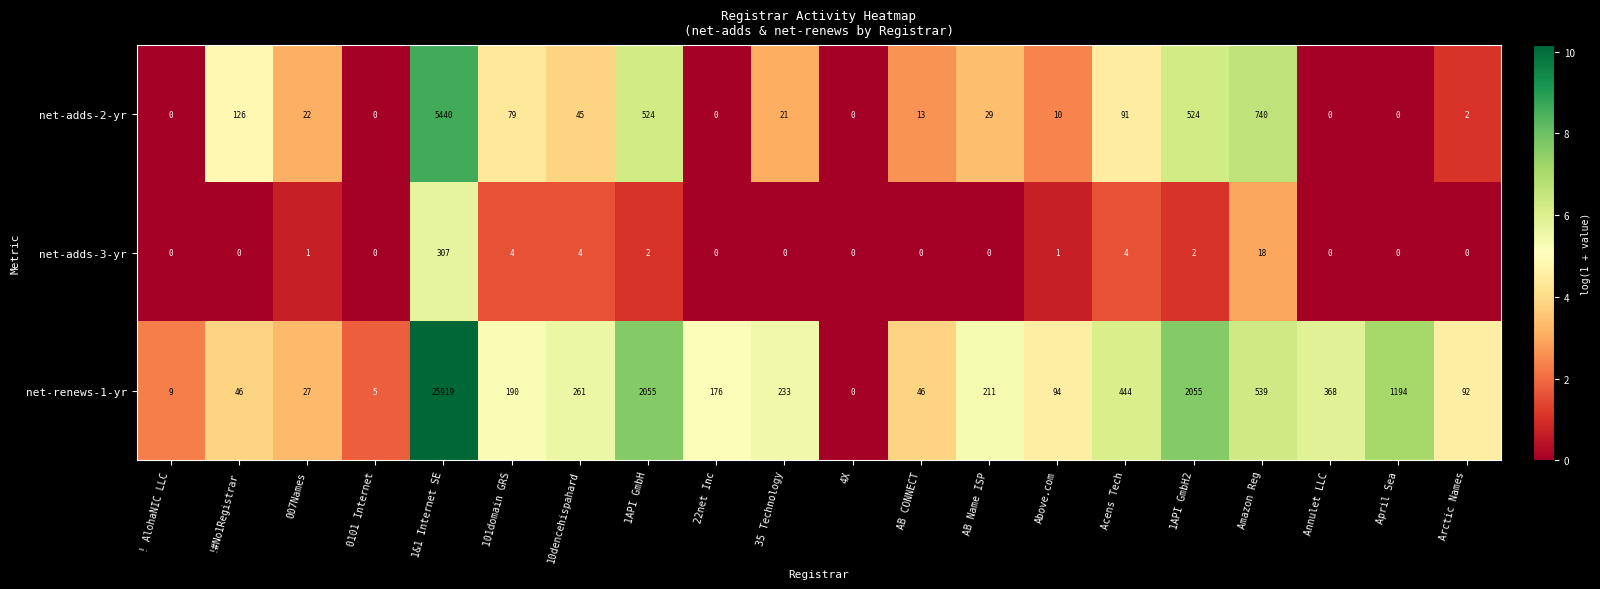

Rank the series by their maximum value, from lowest to highest.

net-adds-3-yr, net-adds-2-yr, net-renews-1-yr